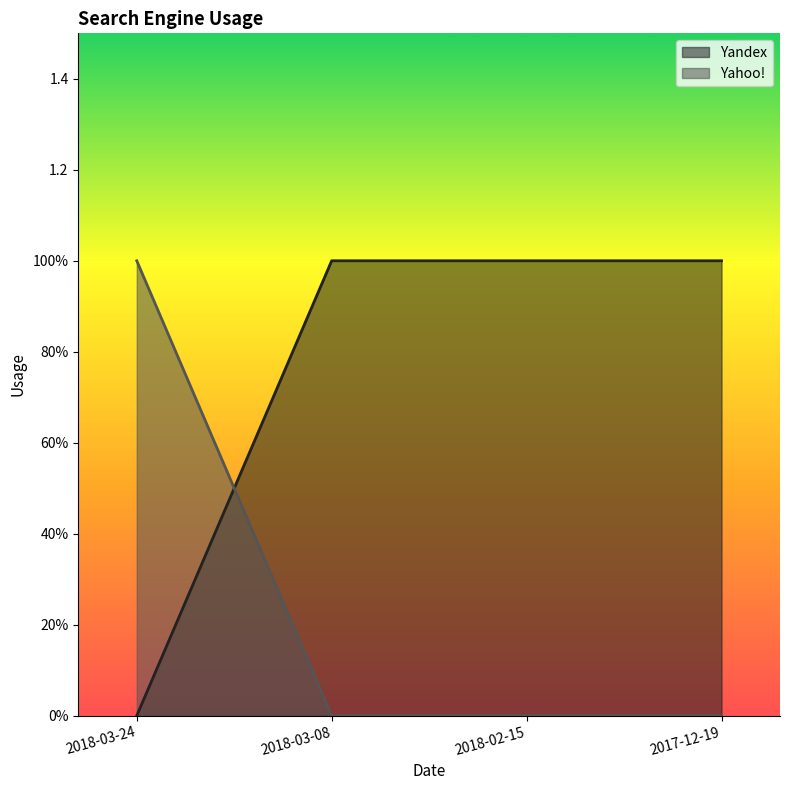

Between 2018-03-24 and 2018-03-08, which series saw the biggest shift?

Yandex